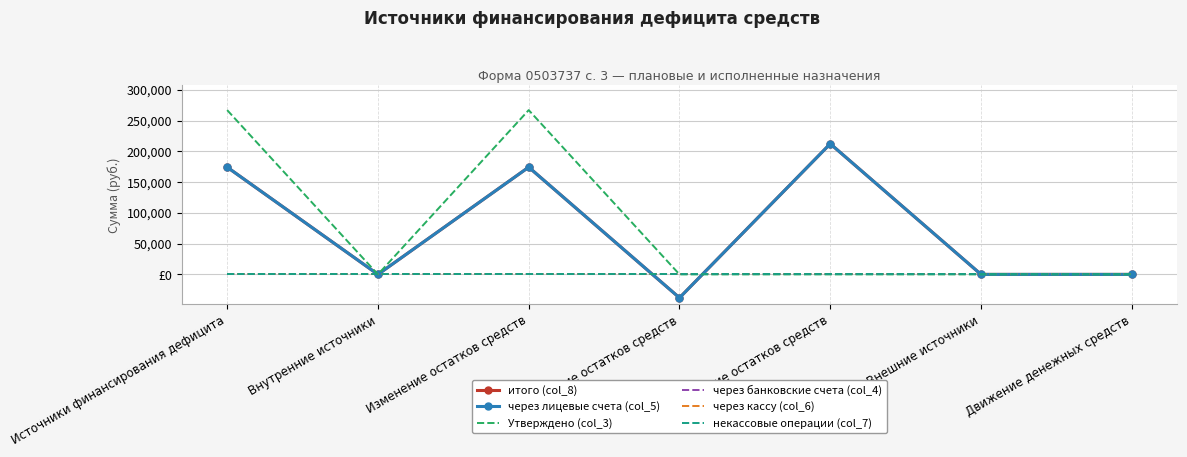

How many lines are shown in the chart?

6